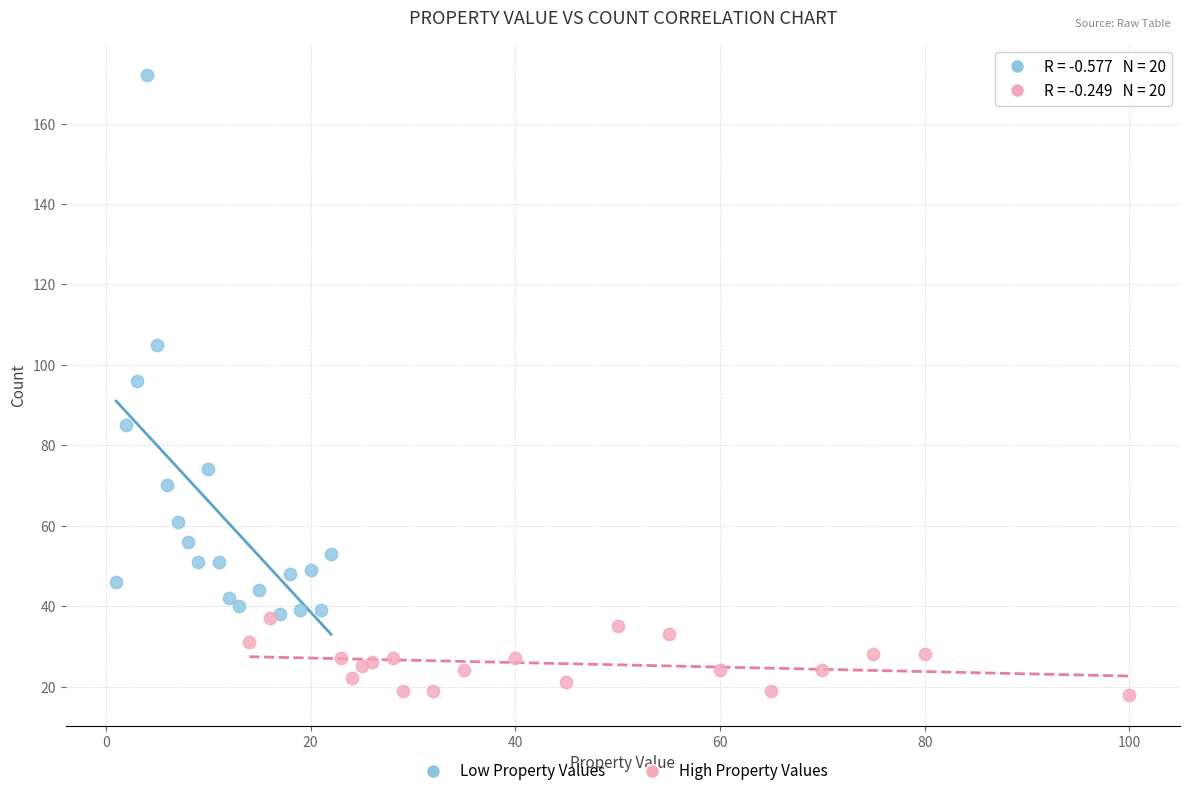

Which series contains the highest Y value?

Low Property Values